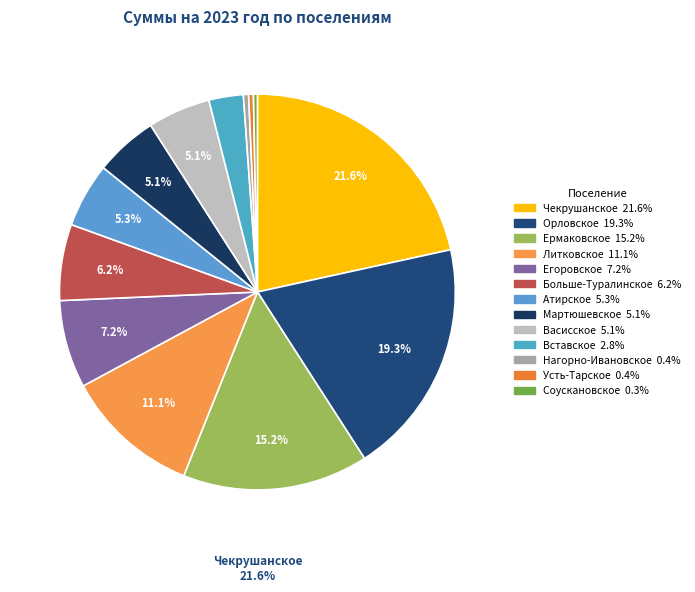

How many segments does this pie chart have?

13